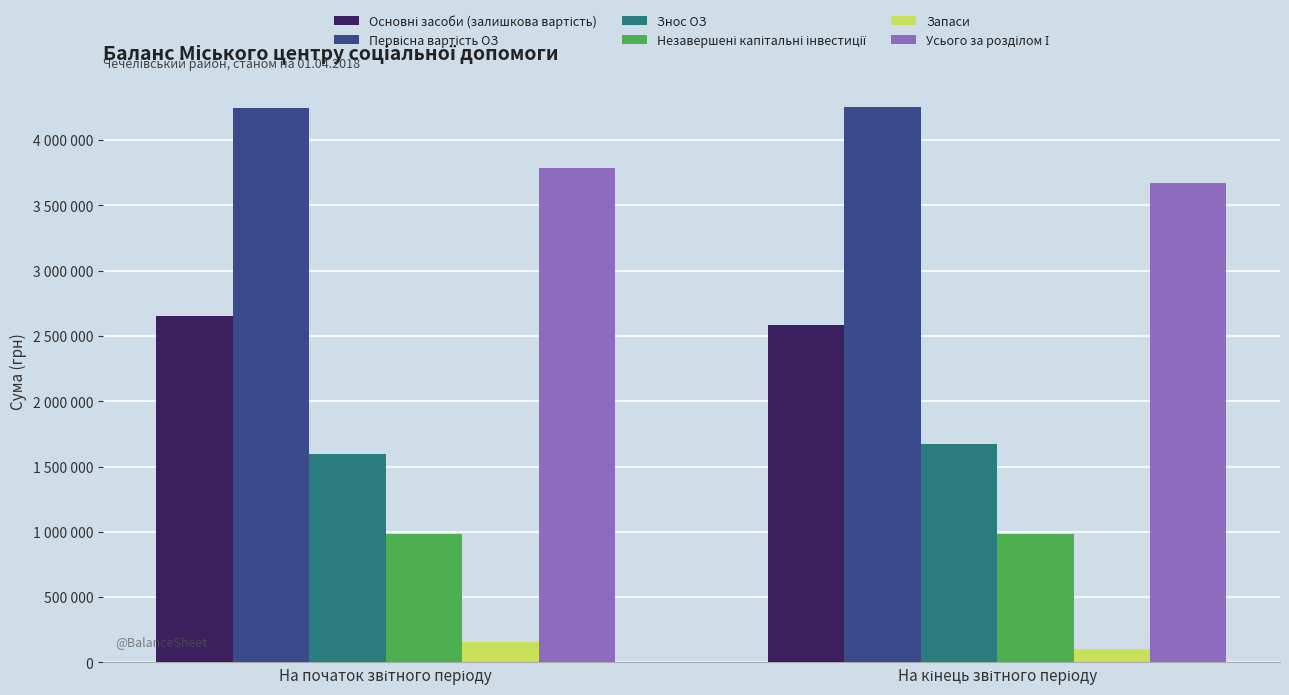

Does the chart contain any negative values?

No